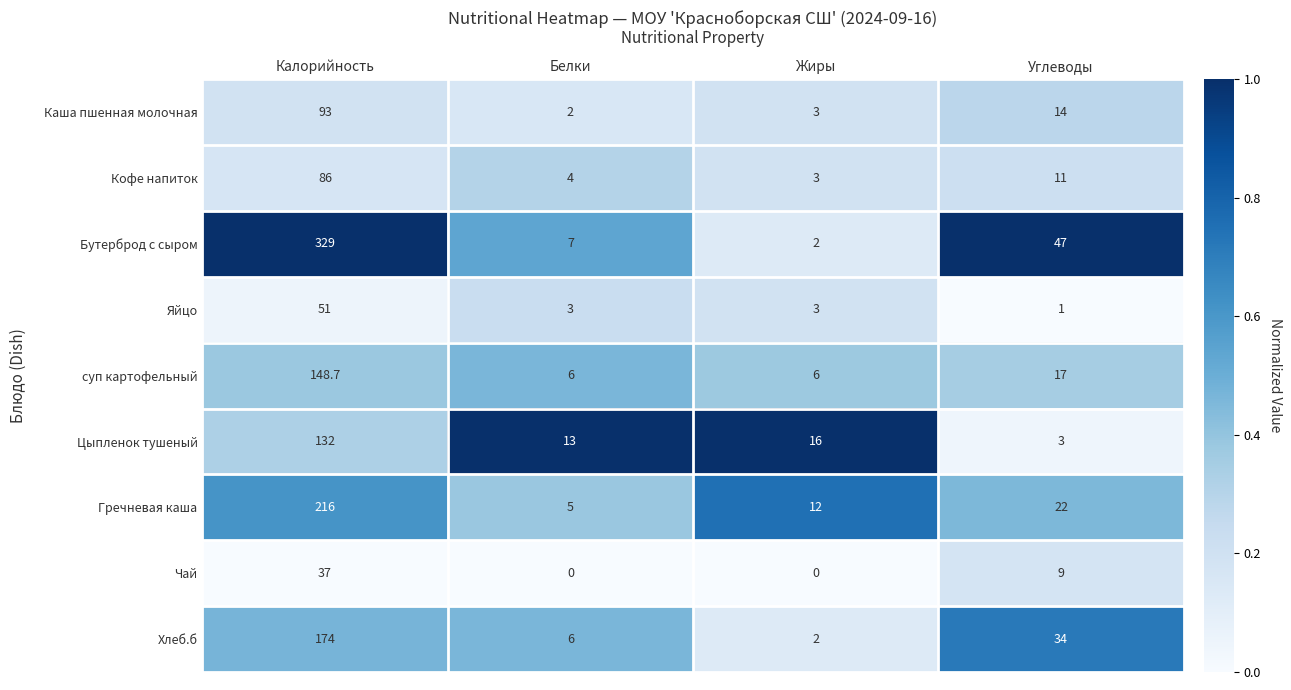

Rank the series by their maximum value, from highest to lowest.

Бутерброд с сыром, Гречневая каша, Хлеб.б, суп картофельный, Цыпленок тушеный, Каша пшенная молочная, Кофе напиток, Яйцо, Чай